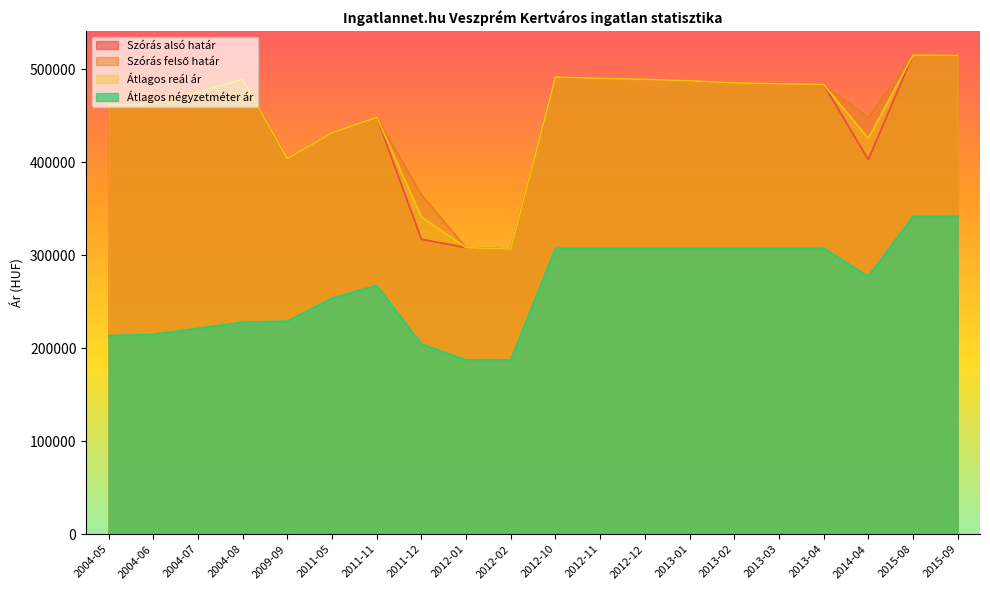

How many lines are shown in the chart?

4